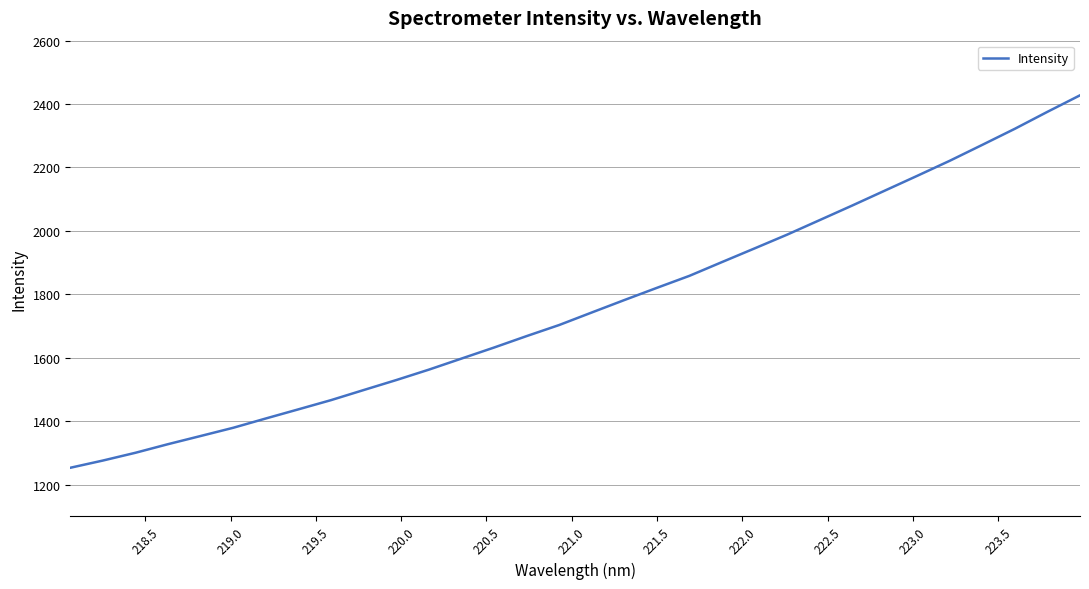

What is the average value?

1764.5